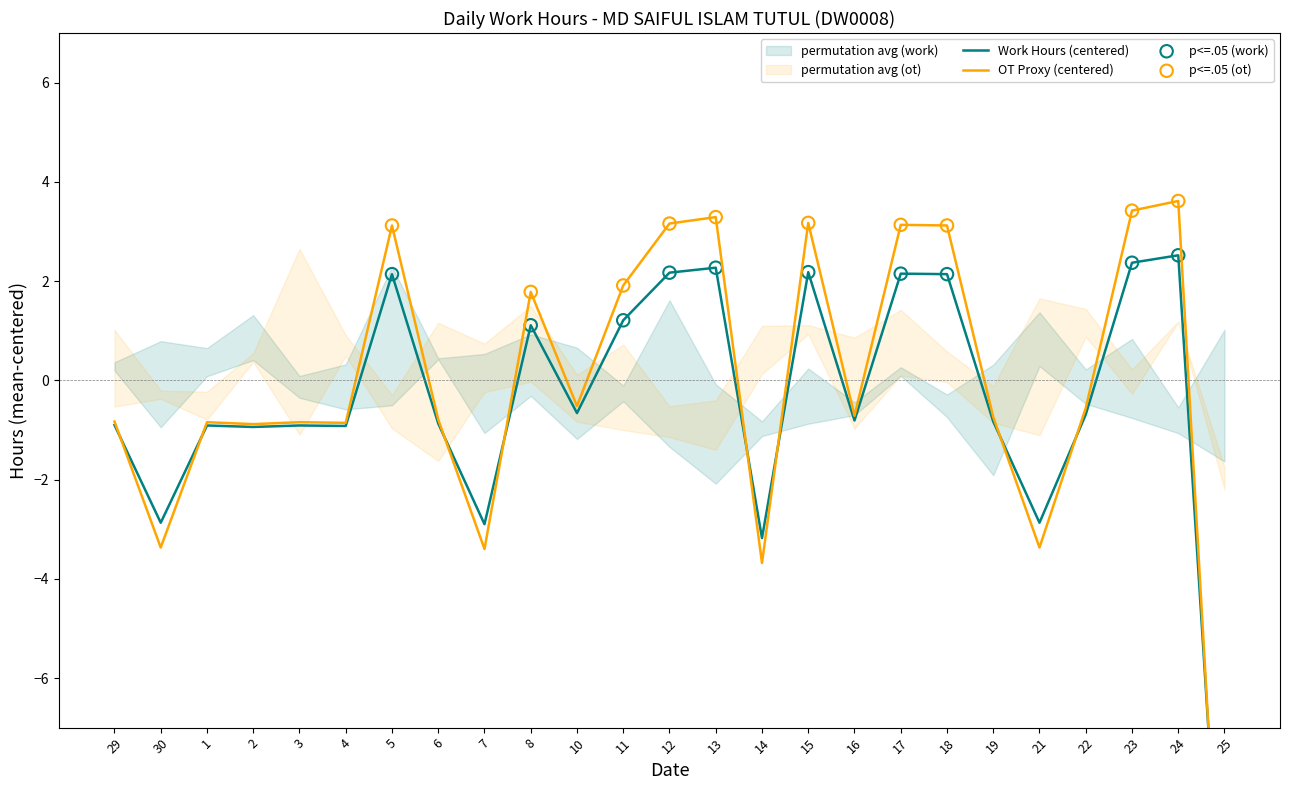

What is the change in value from 30 to 17?

+5.0